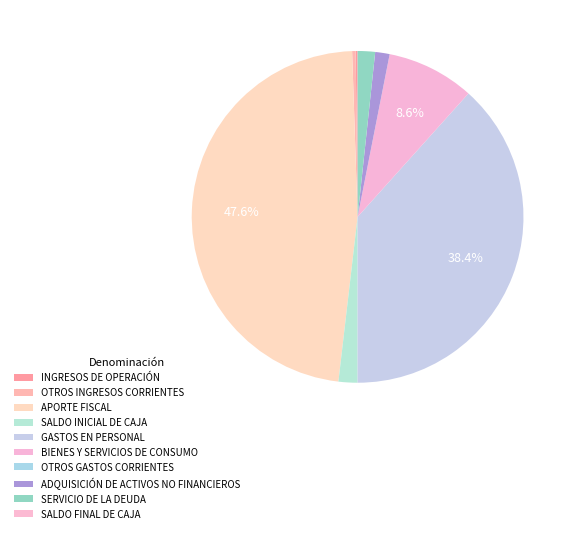

Which slice is the smallest?

OTROS GASTOS CORRIENTES